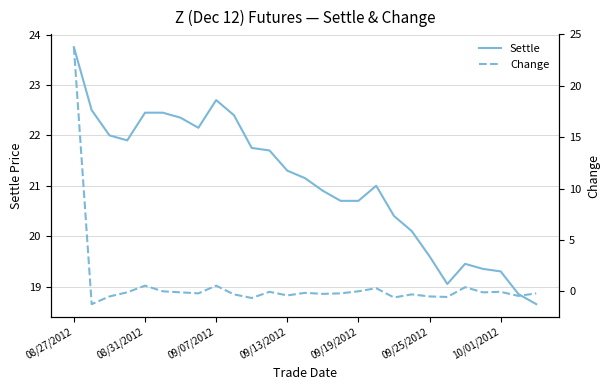

At which label does Settle reach its peak?

08/27/2012